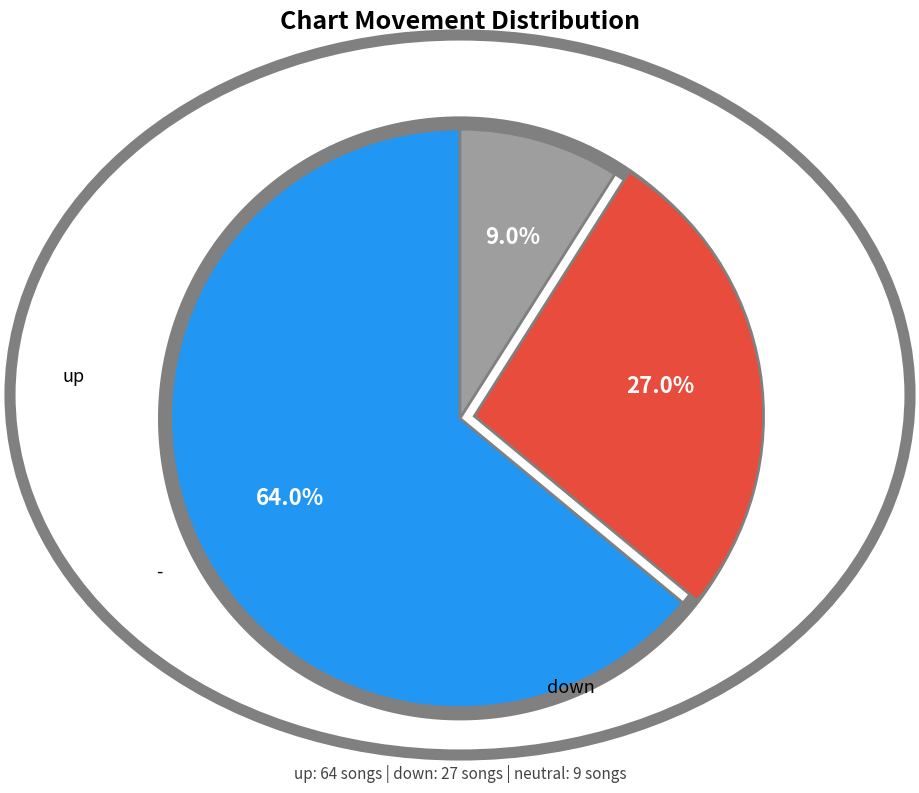

Which category has the smallest portion of the pie?

-